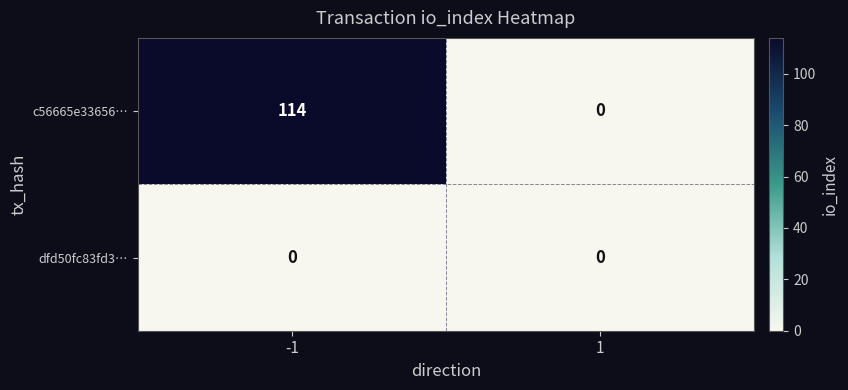

How many data points does each series have?

2